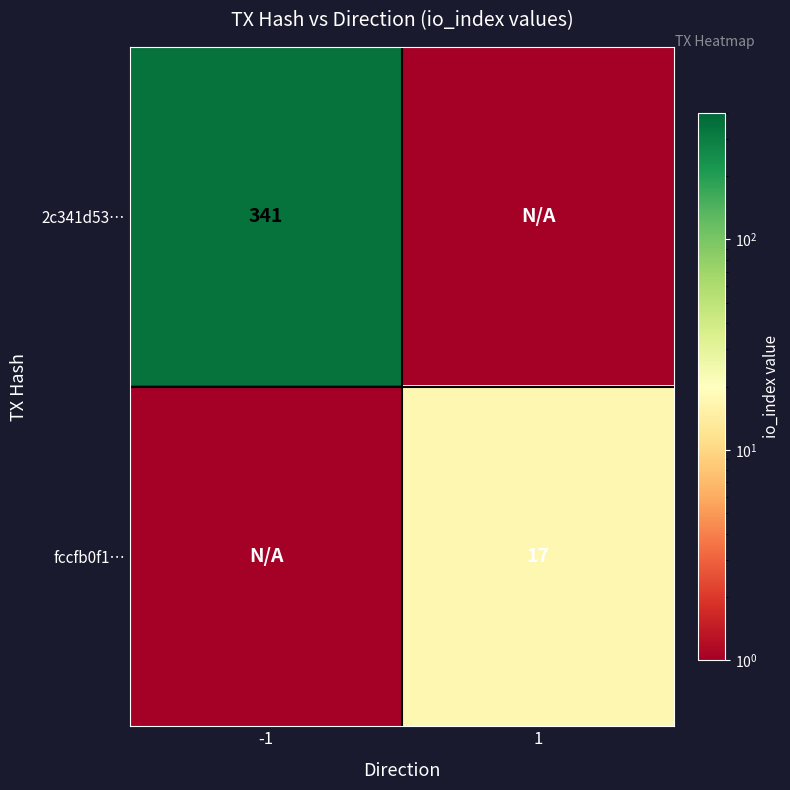

Between -1 and 1, which is larger?

-1